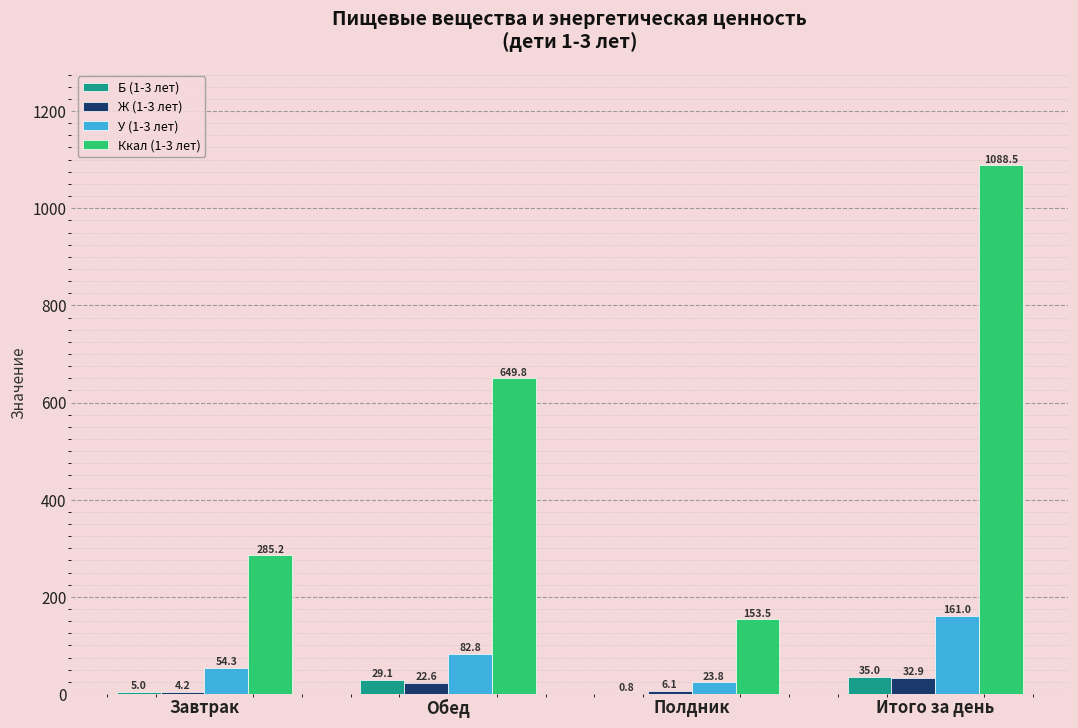

How many groups of bars are there?

4